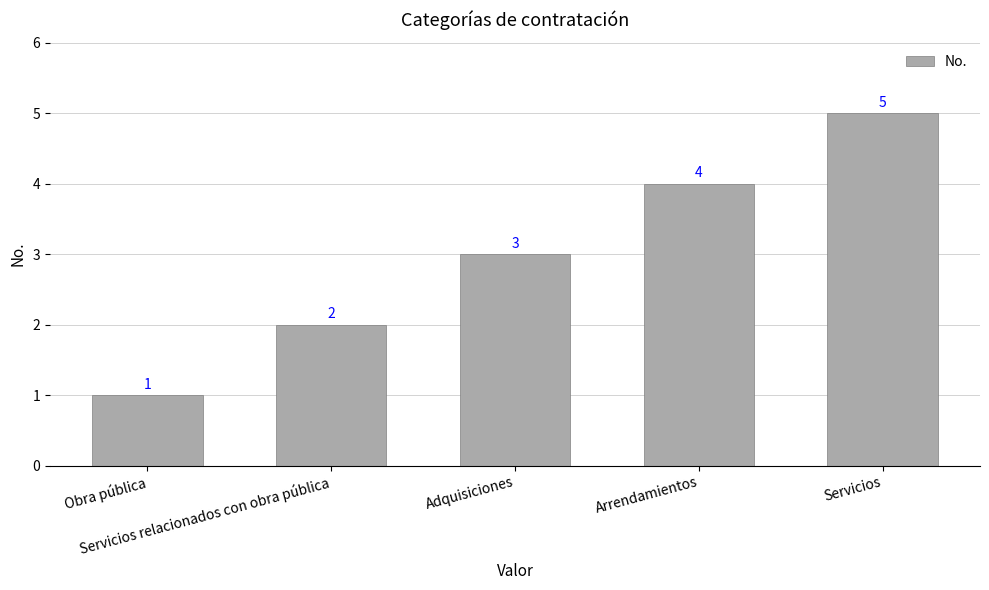

What is the label of the 5th bar from the left?

Servicios